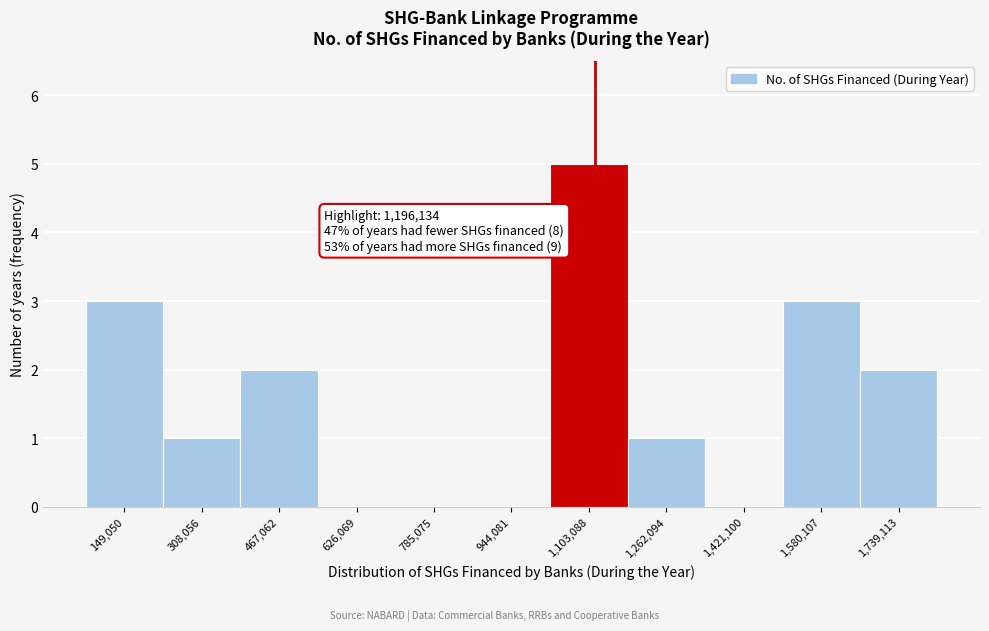

Reading right to left, what are all the values shown in this chart?

1,739,113=2	1,580,107=3	1,421,100=0	1,262,094=1	1,103,088=5	944,081=0	785,075=0	626,069=0	467,062=2	308,056=1	149,050=3